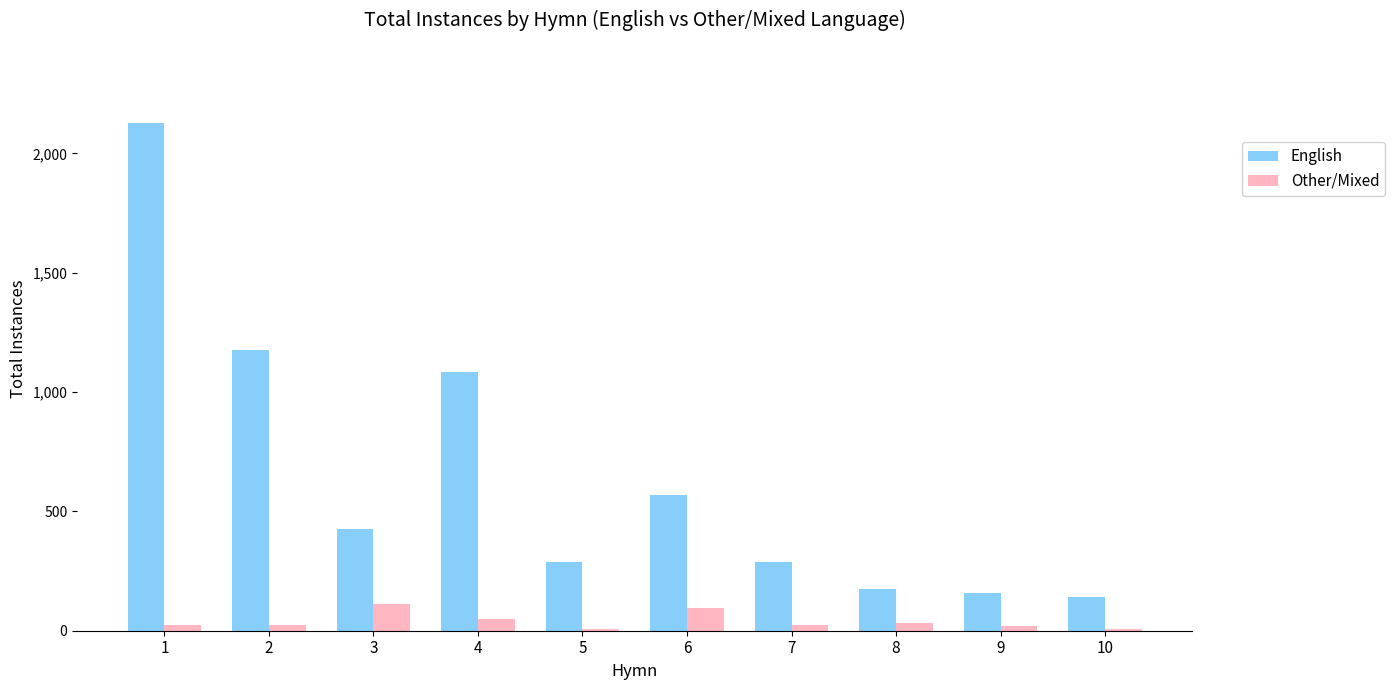

Which series has the widest spread of values?

English